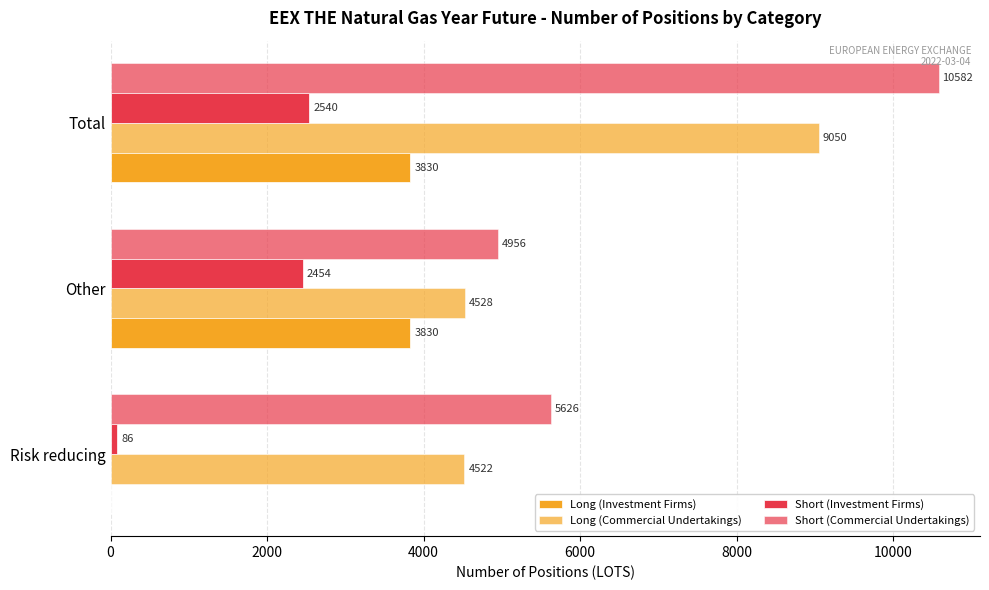

Count the number of data series in this chart.

4